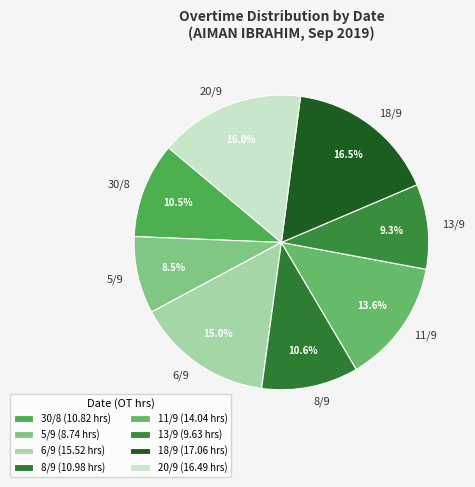

What is the total percentage of 11/9 and 18/9?

30.1%